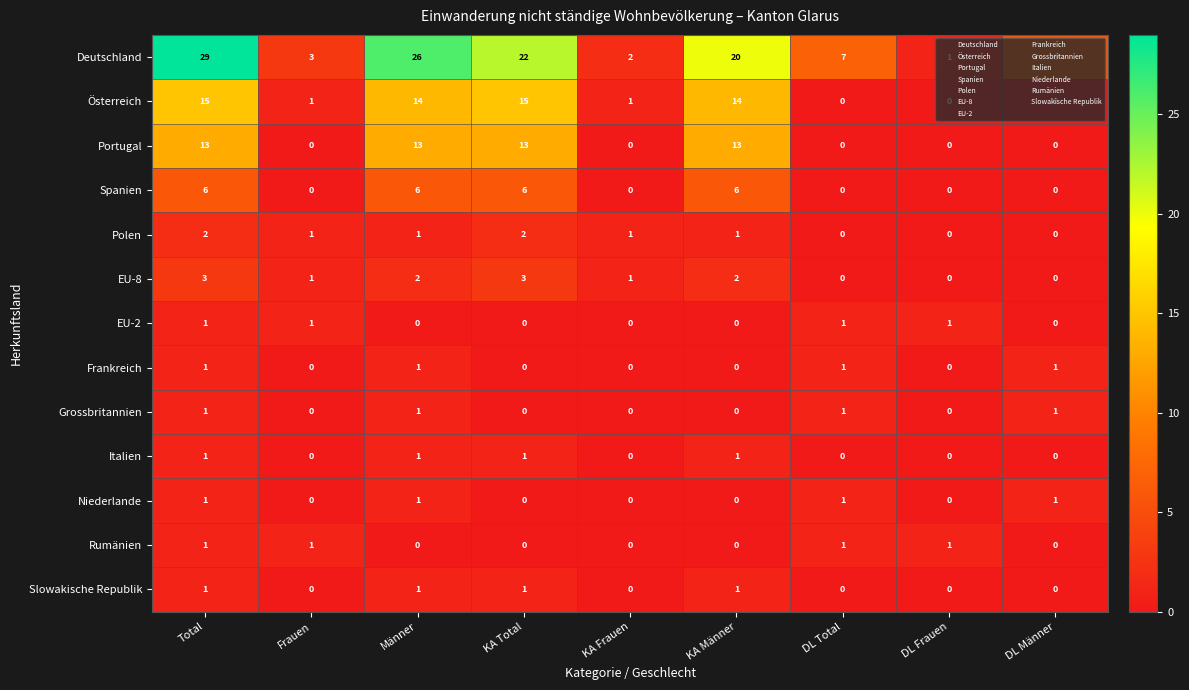

True or false: EU-2 has a value of 1 at DL Total.

True